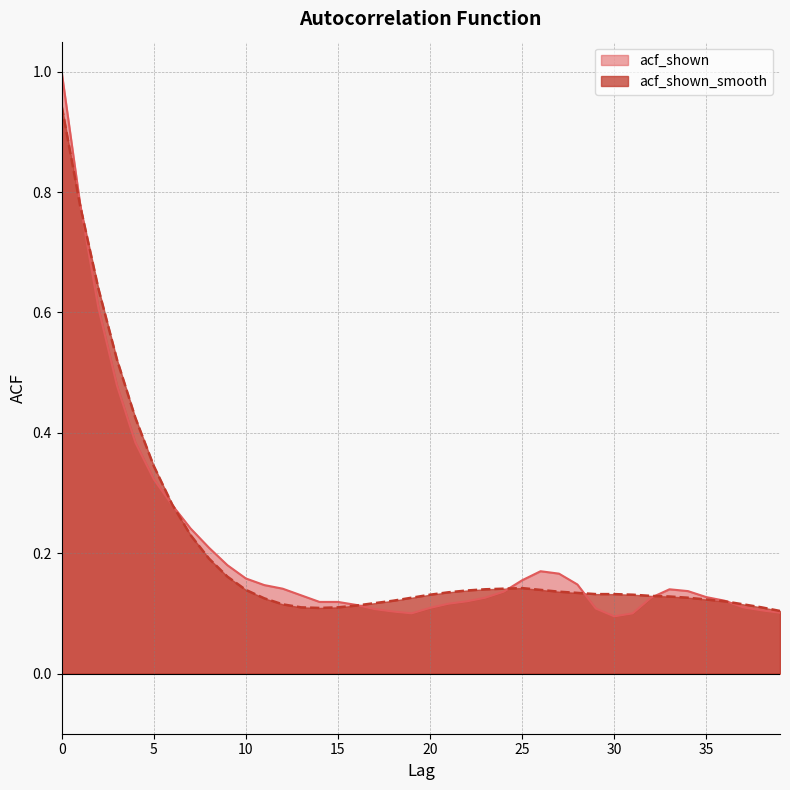

What are all the series names shown in the legend?

acf_shown, acf_shown_smooth